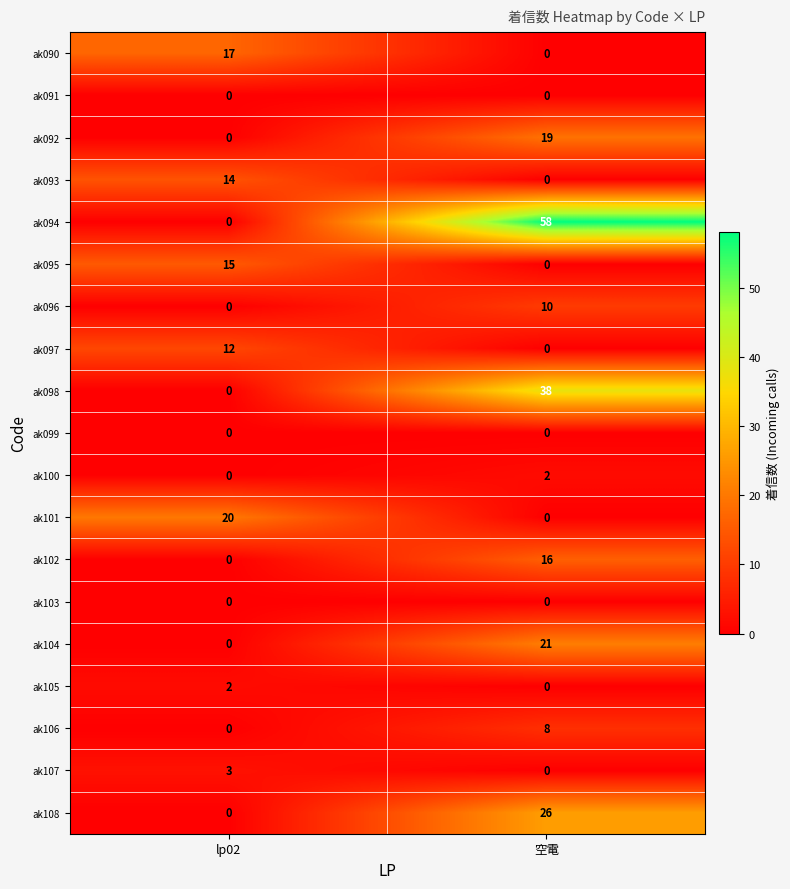

Rank the categories by ak098 value from lowest to highest.

lp02, 空電